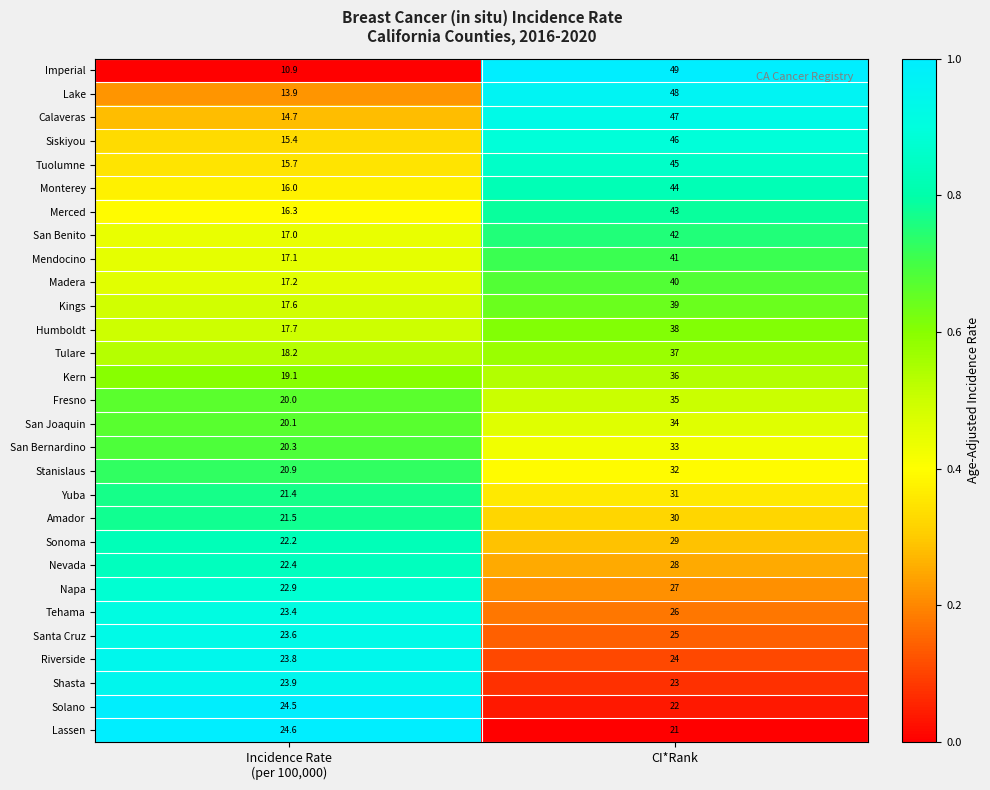

What is the difference between the highest and lowest values at CI*Rank?

28.0